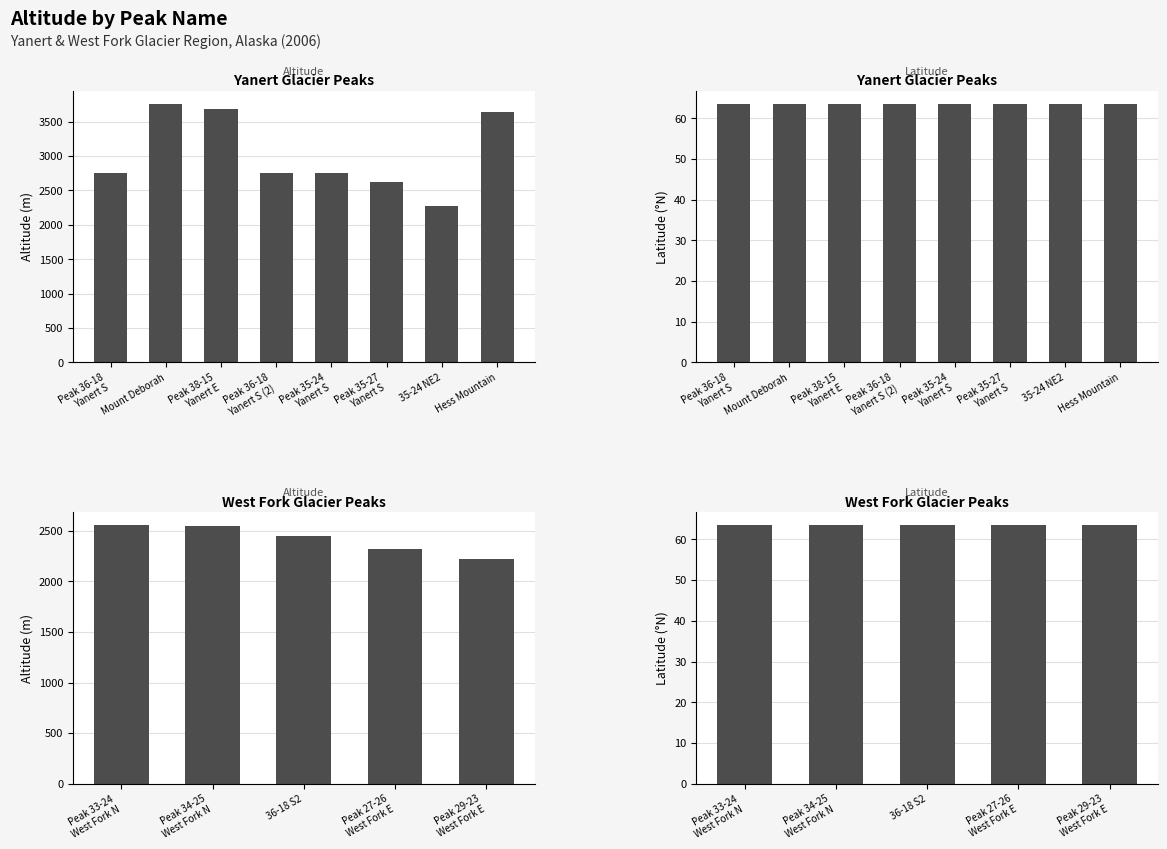

Is the value of Lat at Peak 33-24 West Fork N greater than the value of Altitude (Meters) at Peak 29-23 West Fork E?

No